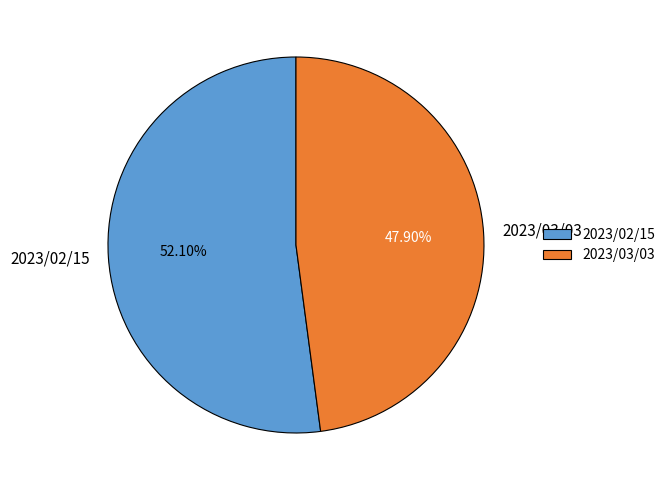

How many segments does this pie chart have?

2